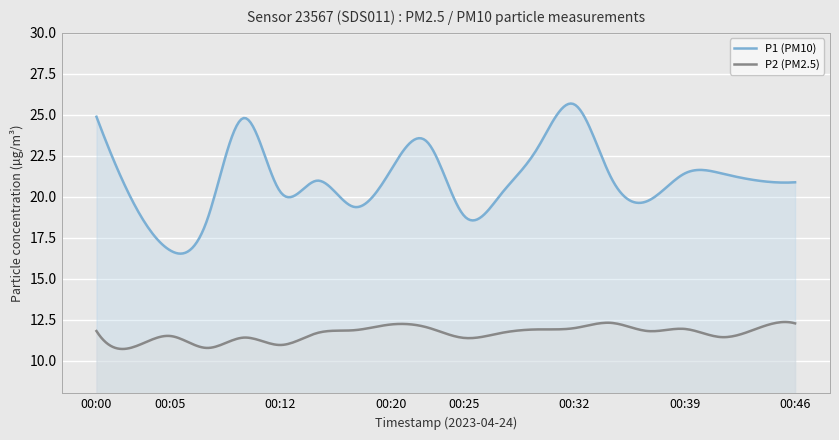

Rank the series at 00:00 from lowest to highest value.

P2 (PM2.5), P1 (PM10)